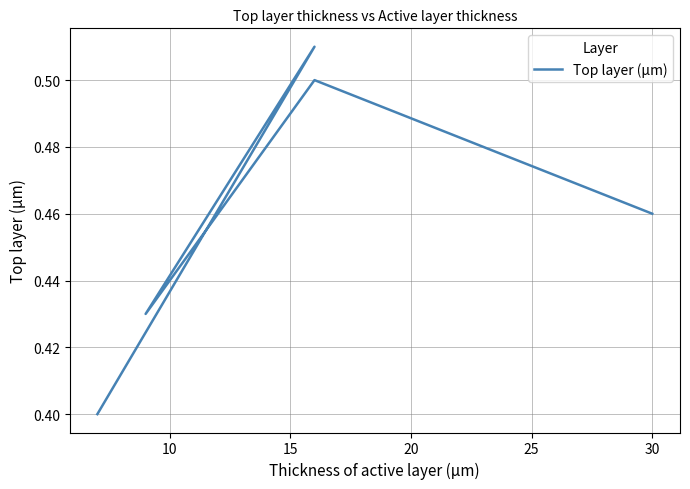

What is the difference between the maximum and second lowest values?

0.1